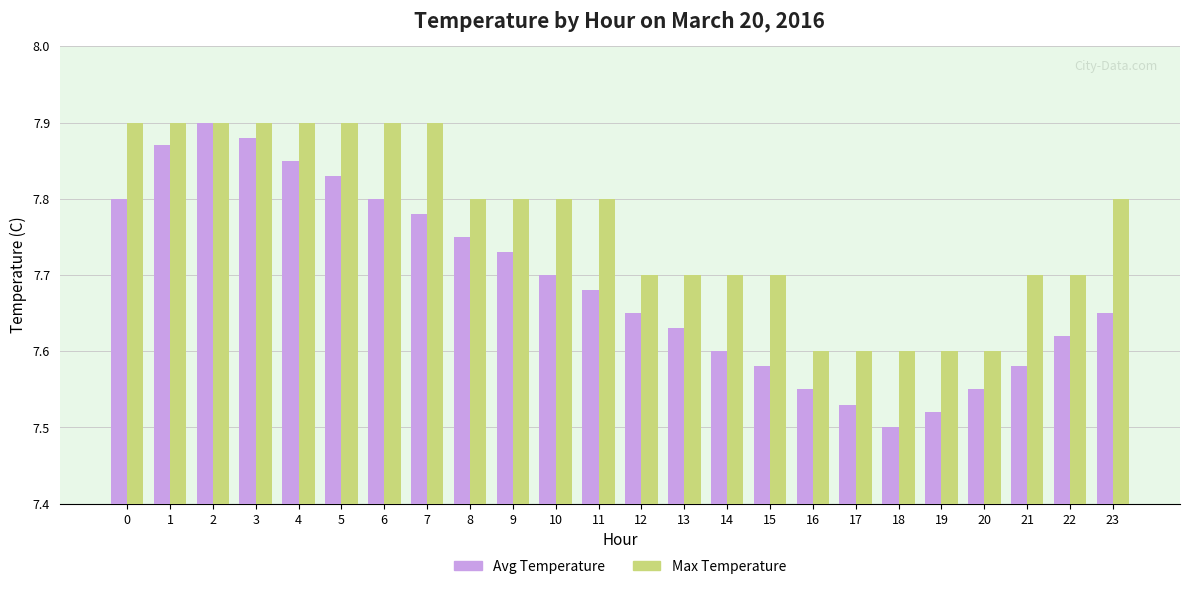

Which series has the largest range (max minus min)?

Avg Temperature